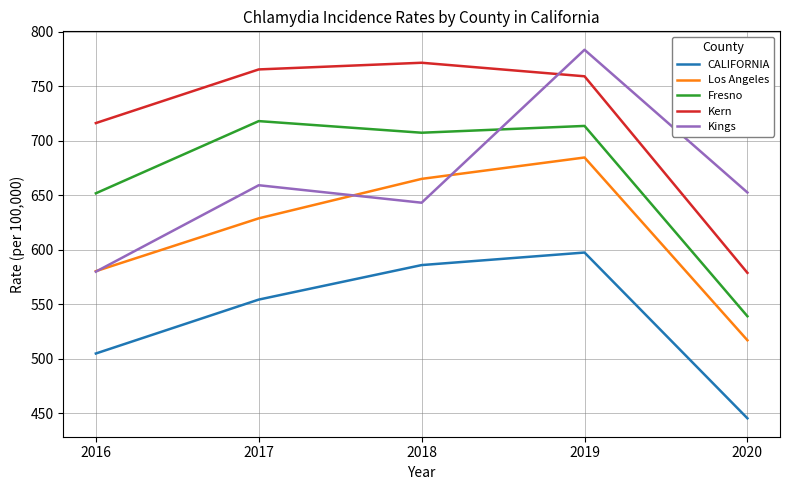

Where do Kern and Kings first cross each other?

2018 and 2019